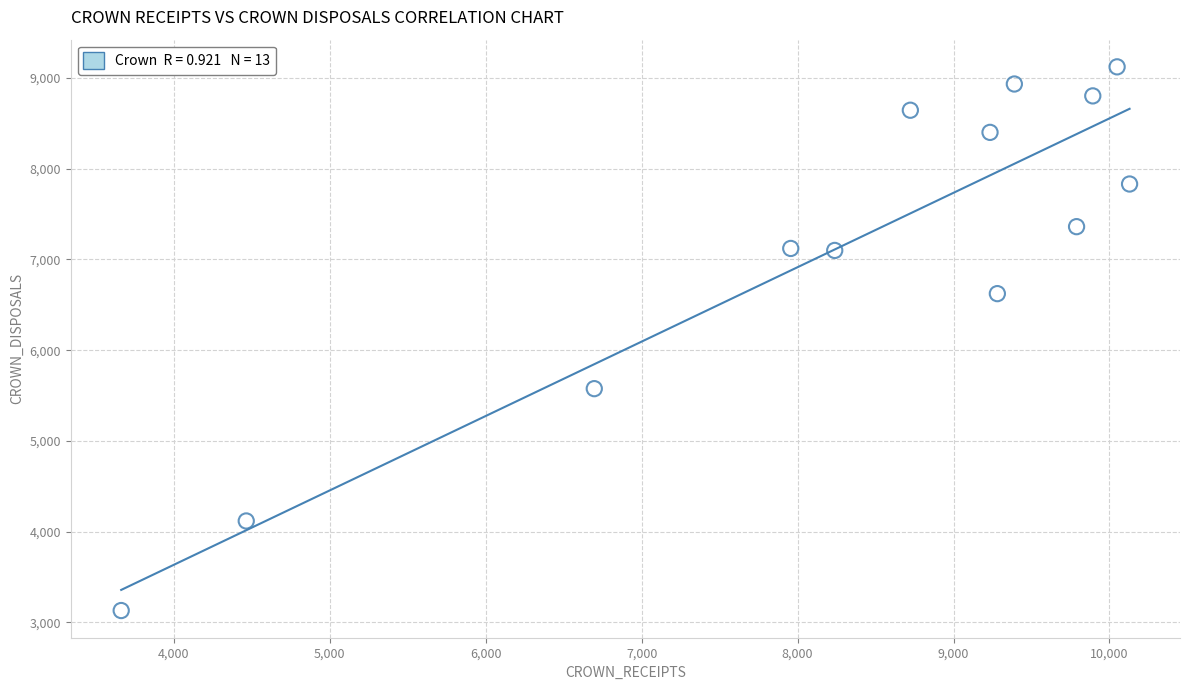

What is the range of X values (max minus min)?

6467